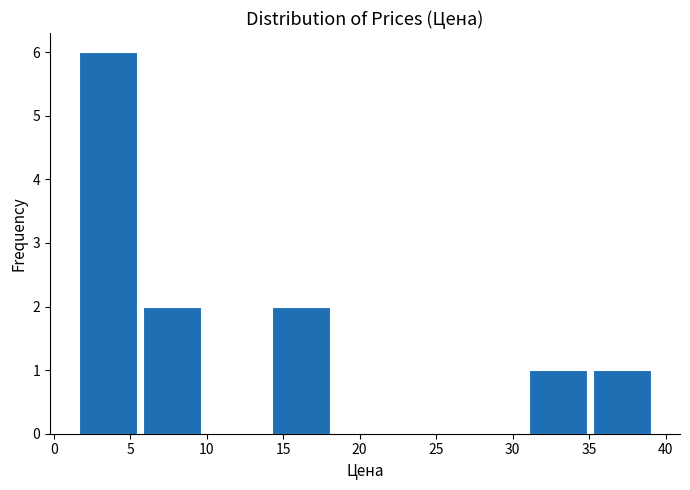

Reading left to right, transcribe this chart: for each bar, give the range it covers on the x-axis and its height. Neither the bar edges nor the heights are printed on the chart, so give them approximately, as read against the axes.

1.5 to 5.5: 6
5.5 to 10.0: 2
10.0 to 14.0: 0
14.0 to 18.0: 2
18.0 to 22.5: 0
22.5 to 26.5: 0
26.5 to 31.0: 0
31.0 to 35.0: 1
35.0 to 39.5: 1